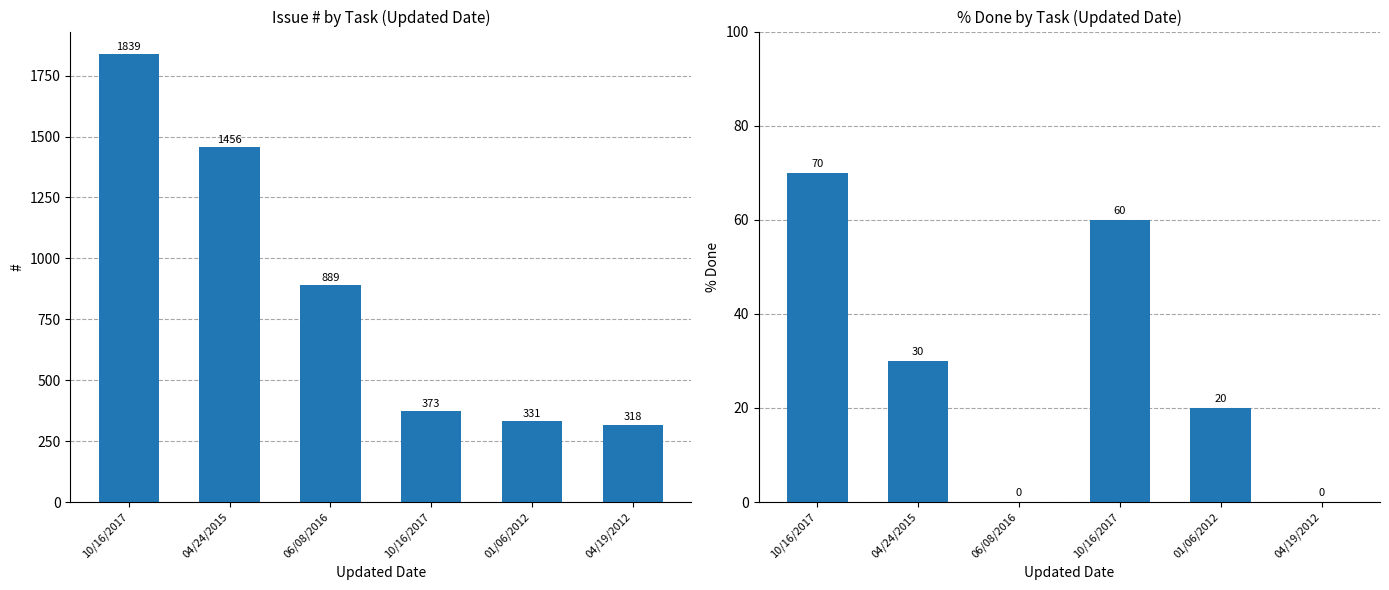

Which series changed the most between 04/24/2015 and 04/19/2012?

#